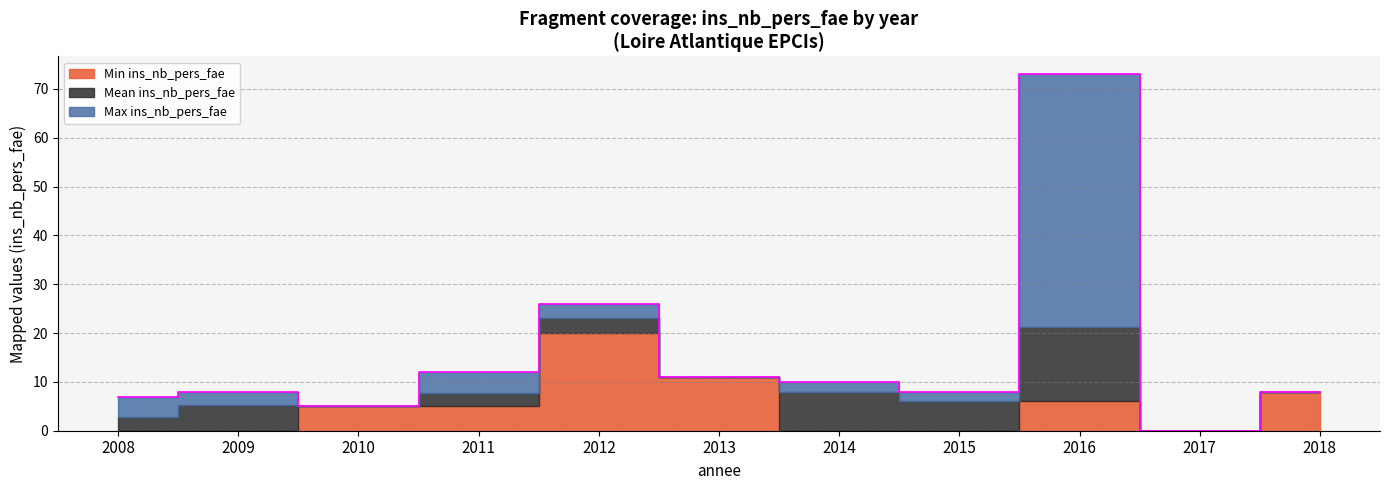

Rank the series by their average value, from lowest to highest.

Min ins_nb_pers_fae, Mean ins_nb_pers_fae, Max ins_nb_pers_fae